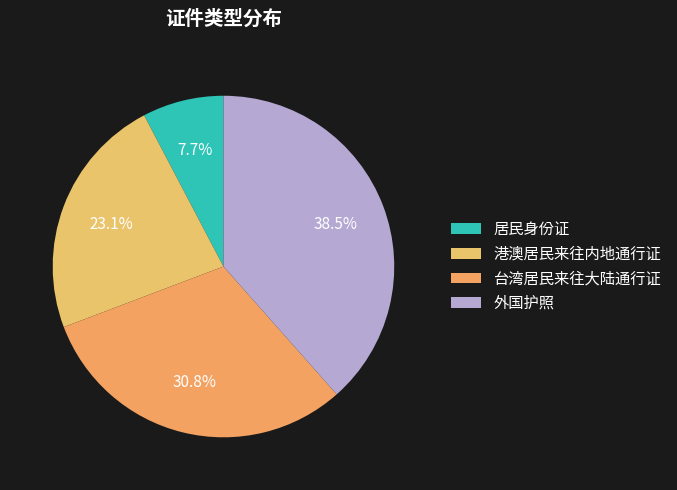

Count the number of slices in the pie.

4